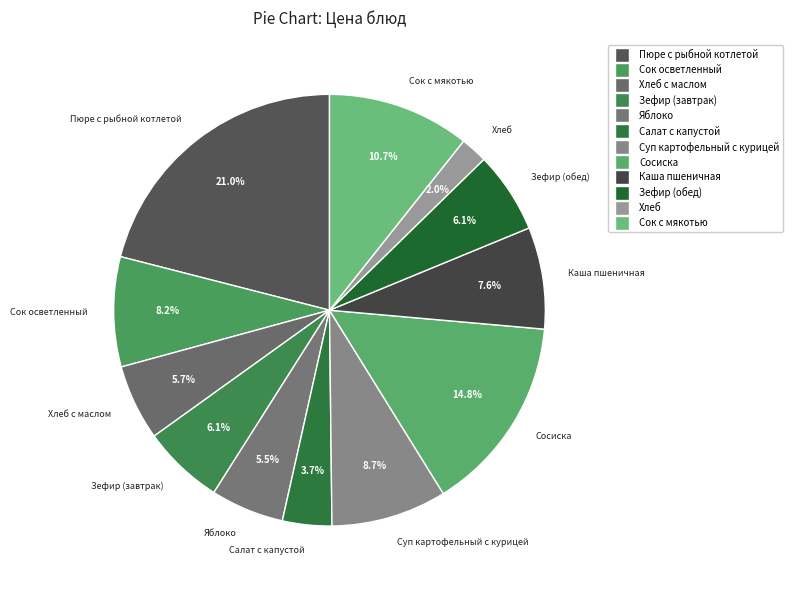

What is the largest slice in the pie chart?

Пюре с рыбной котлетой